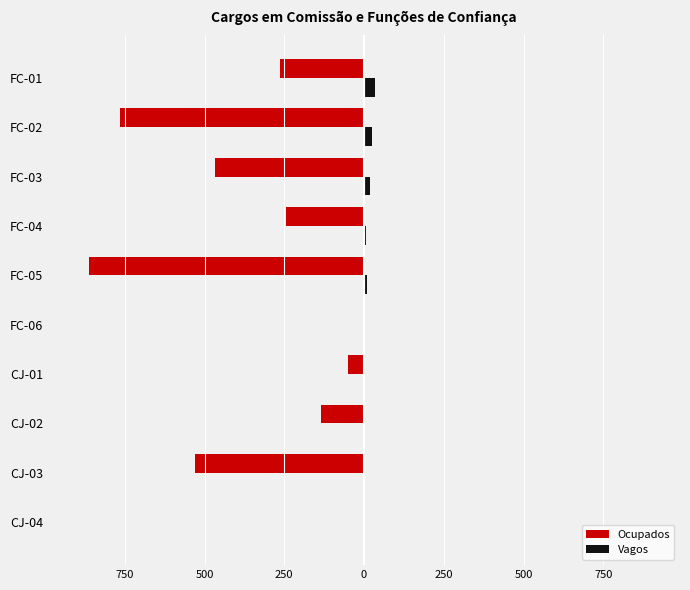

What are all the series names shown in the legend?

Ocupados, Vagos